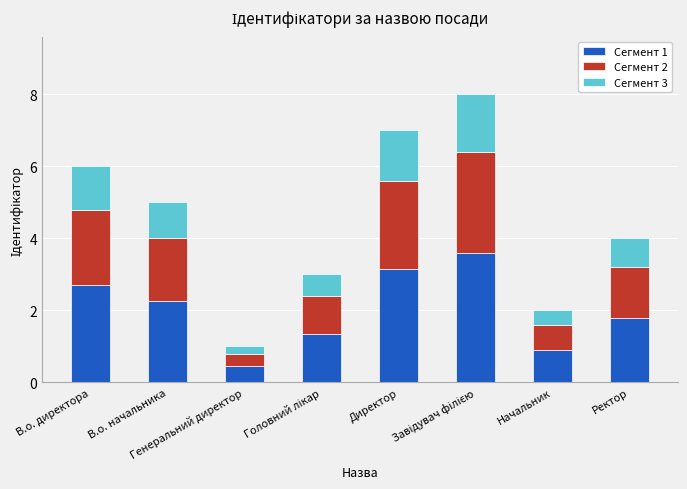

What is the lowest value of the Сегмент 1 series?

0.5